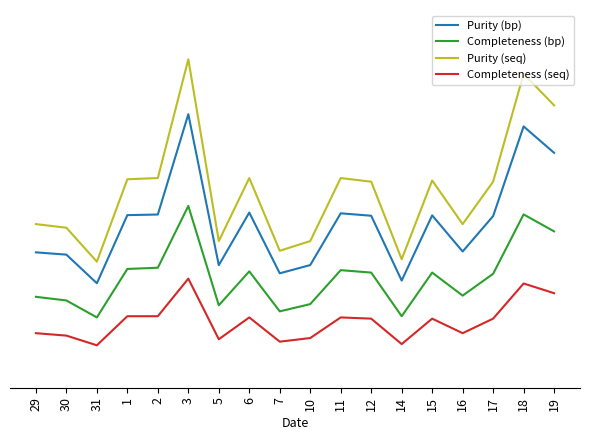

Does the chart display data point markers on the line(s)?

No